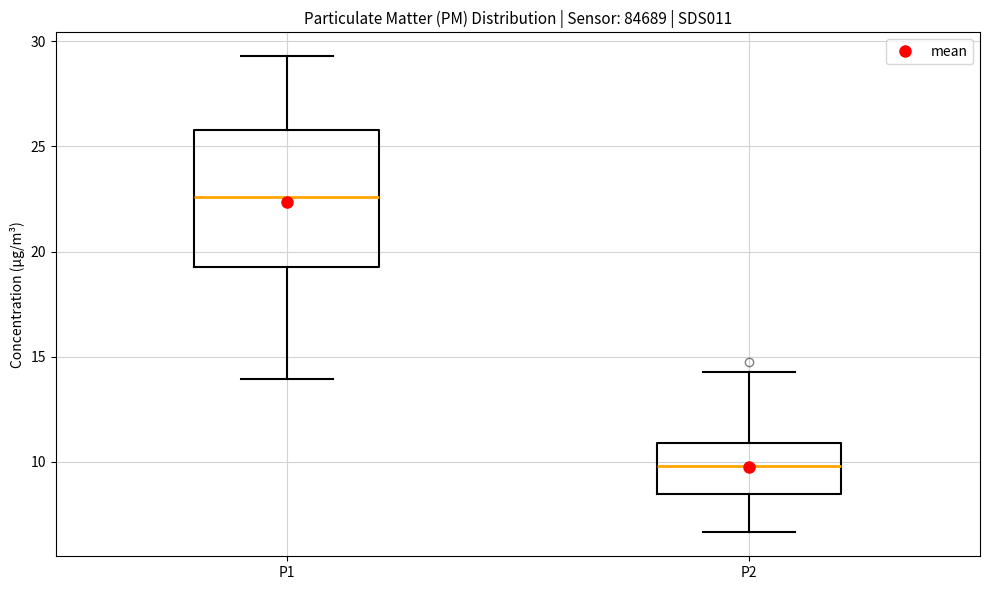

Reading left to right, transcribe this box plot: for each box, give where its median line is, the range the box spans, and where its two whiskers end, as read against the y-axis. The values are not printed on the chart, so give them approximately, as read against the axis.

P1: median 22.5, box 19.5 to 26.0, whiskers 14.0 to 29.5
P2: median 10.0, box 8.5 to 11.0, whiskers 6.5 to 14.5